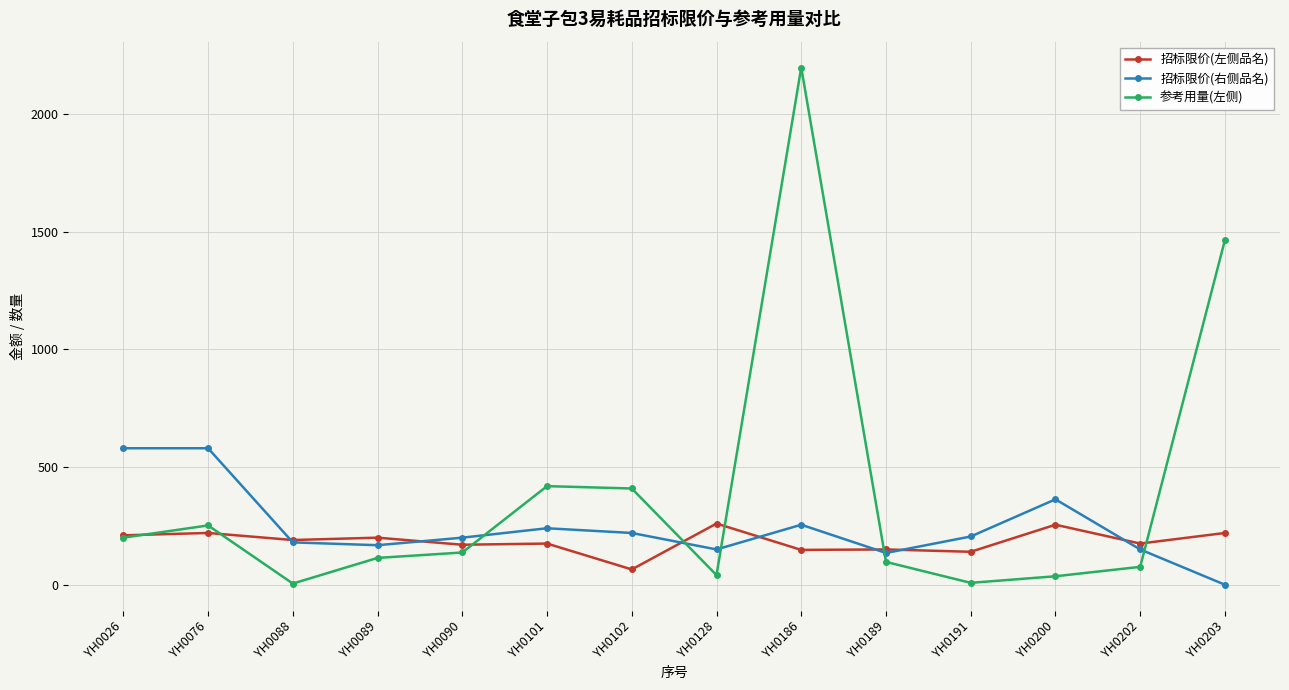

What are all the series names shown in the legend?

招标限价(左侧品名), 招标限价(右侧品名), 参考用量(左侧)